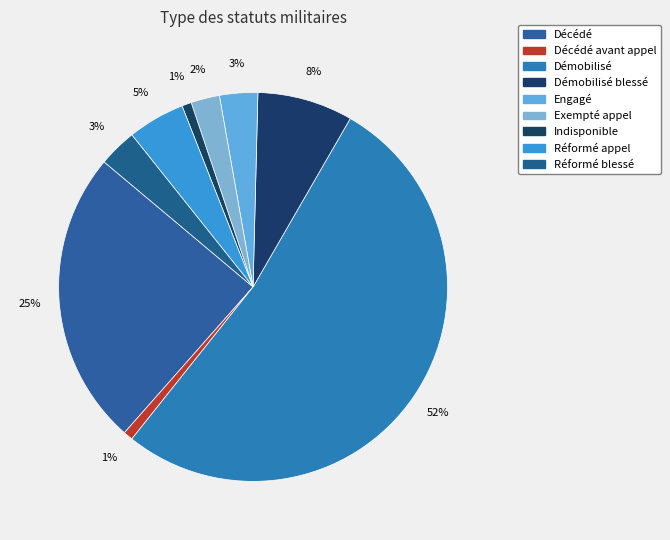

Between Engagé and Décédé avant appel, which is larger?

Engagé